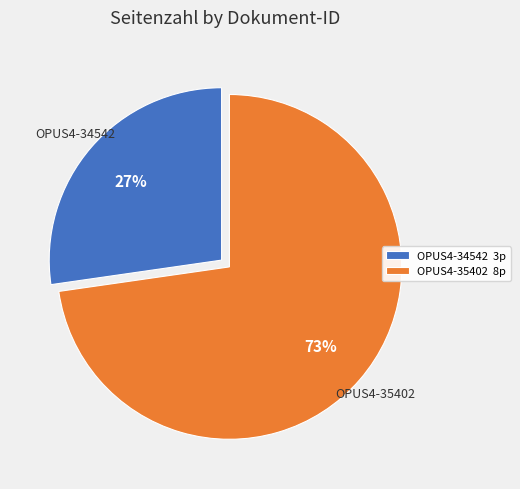

Approximately how many times larger is the value at OPUS4-34542 compared to OPUS4-35402?

0.4